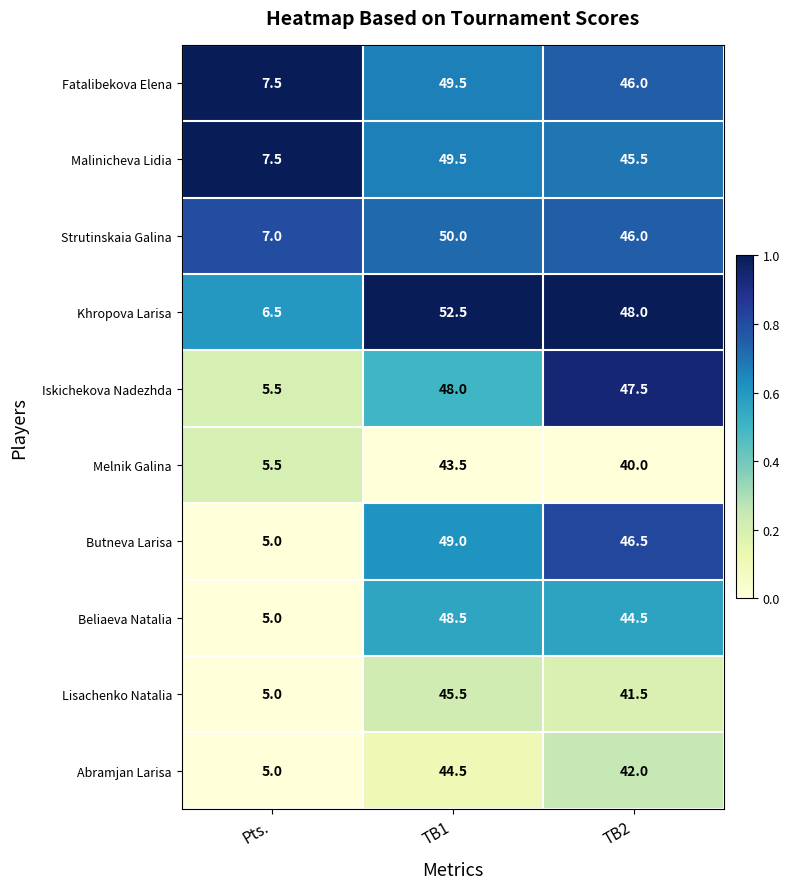

List the labels in order of Butneva Larisa value, largest first.

TB1, TB2, Pts.